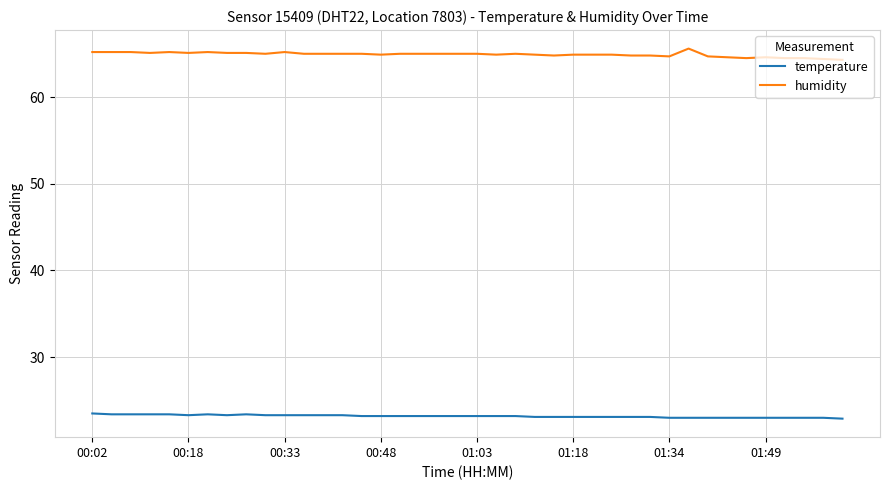

What is the highest value of the temperature series?

23.5